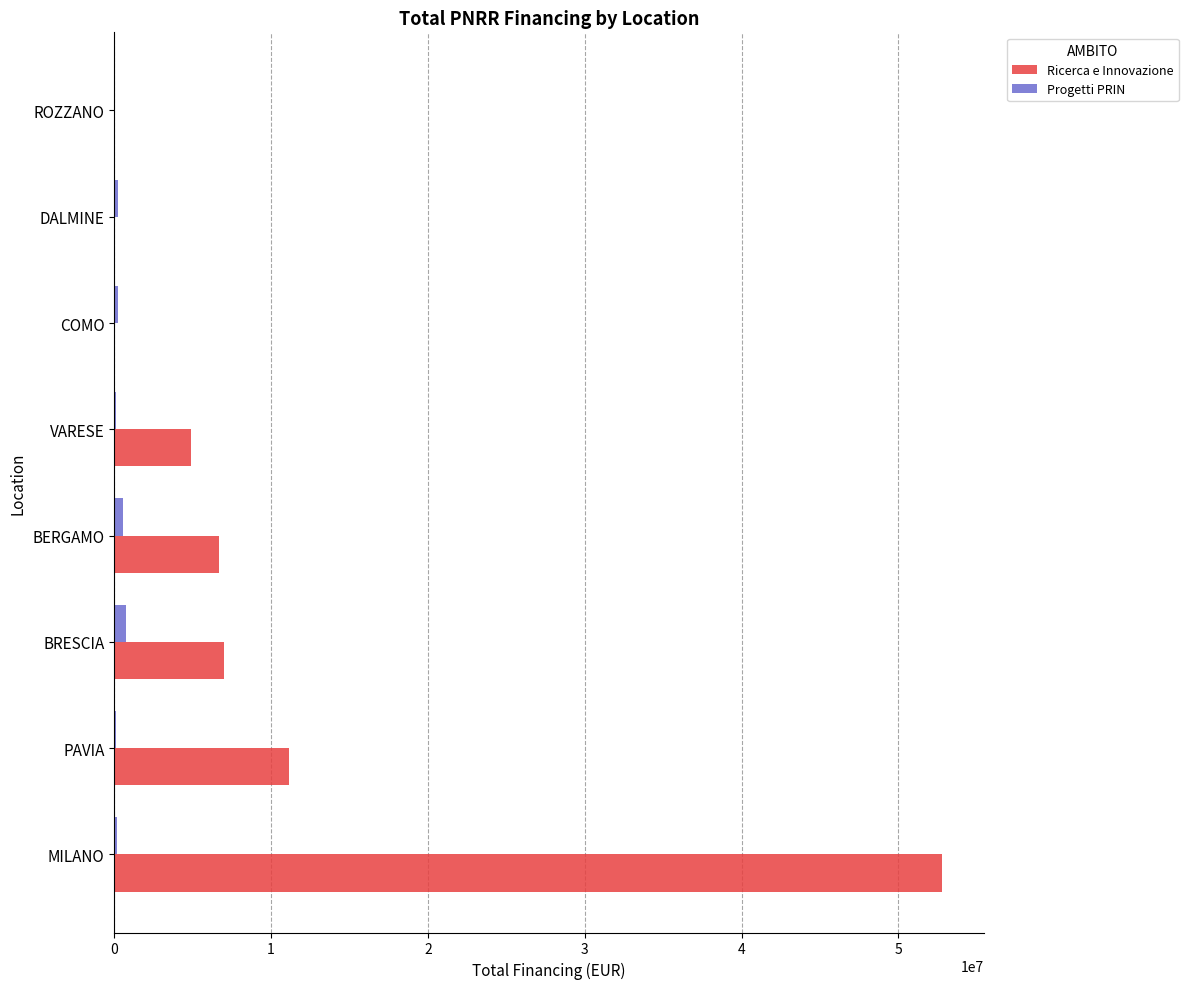

Is it true that Ricerca e Innovazione equals 15655581.3 at MILANO?

False